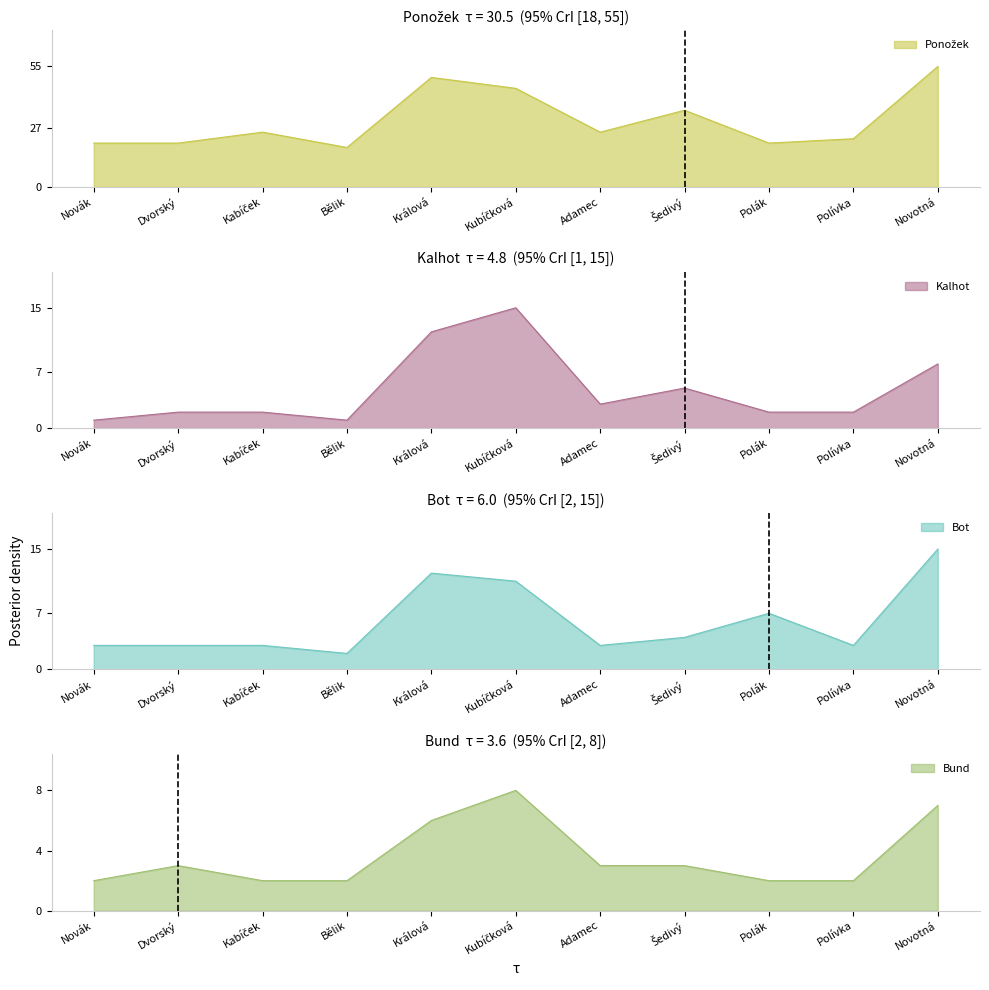

The value of Kalhot at Králová is 7. True or false?

False